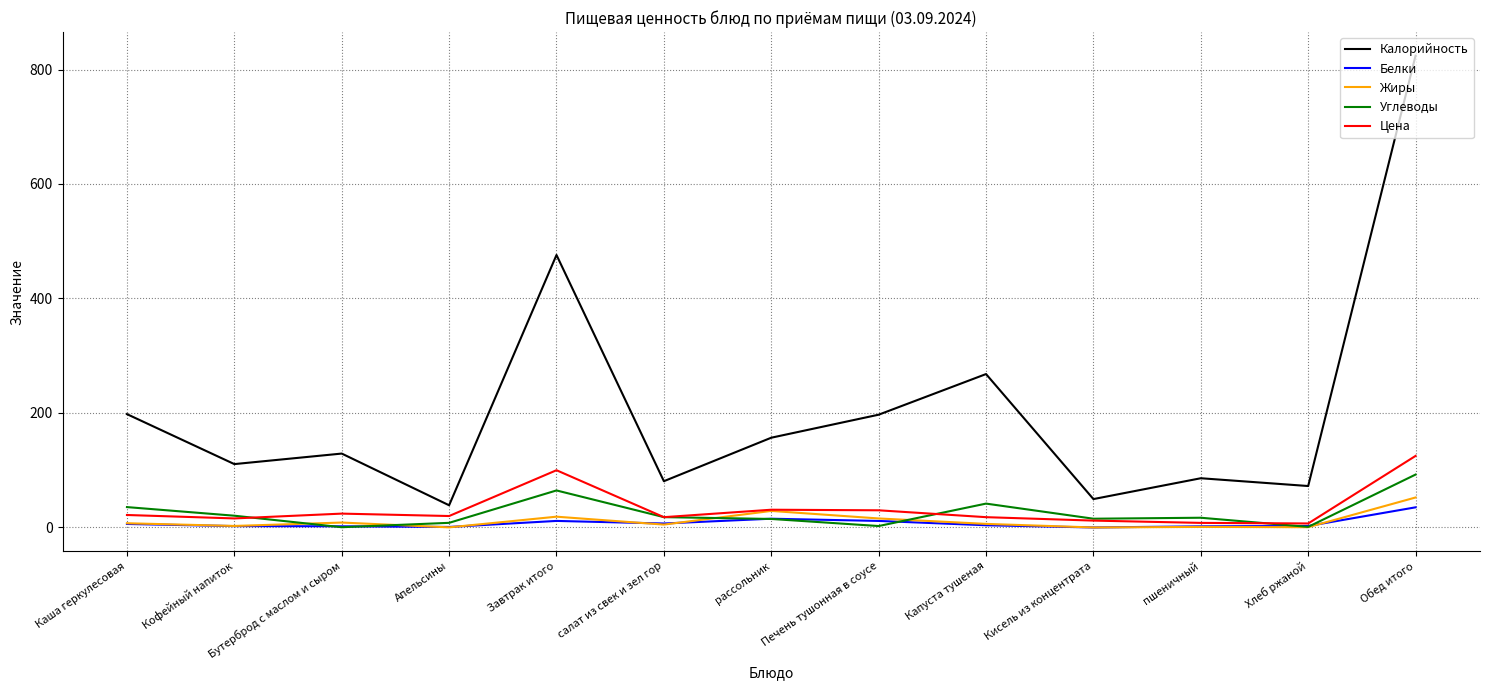

Which series has the largest range (max minus min)?

Калорийность